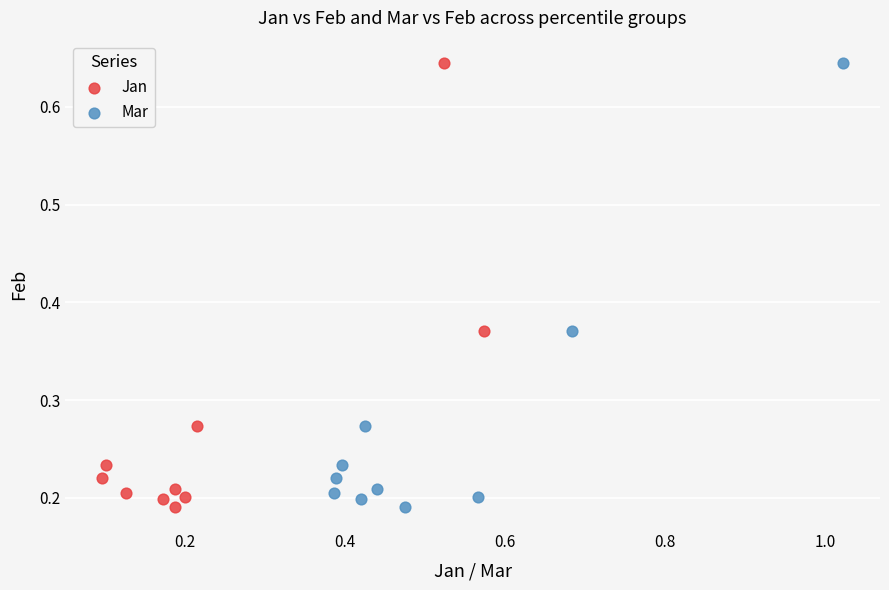

What are all the series names shown in the legend?

Jan, Mar